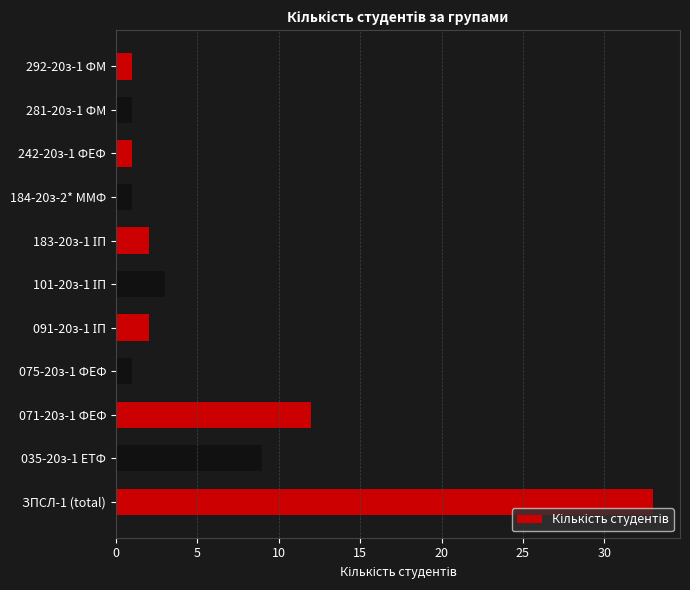

The chart shows a value of 33 at ЗПСЛ-1 (total). True or false?

True